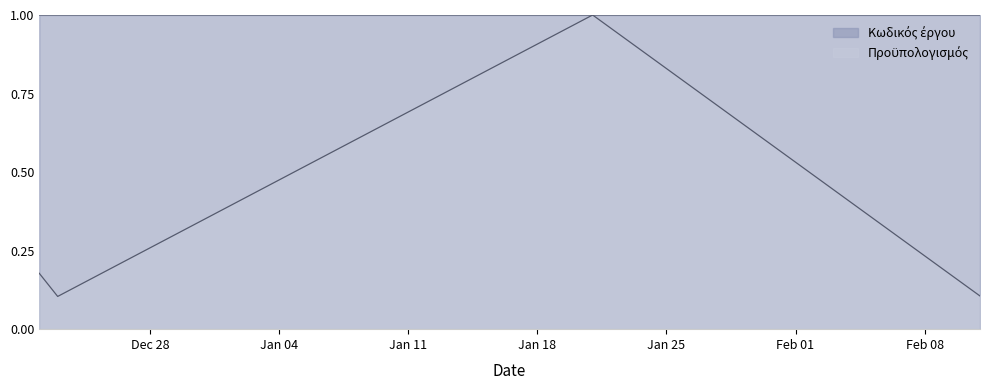

Which label corresponds to the smallest value in the chart?

2015-12-23